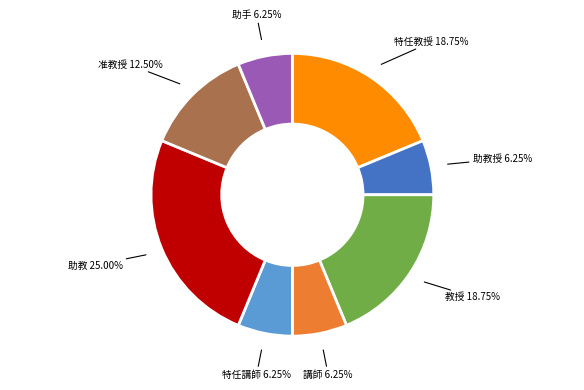

Which category has the biggest portion of the pie?

助教